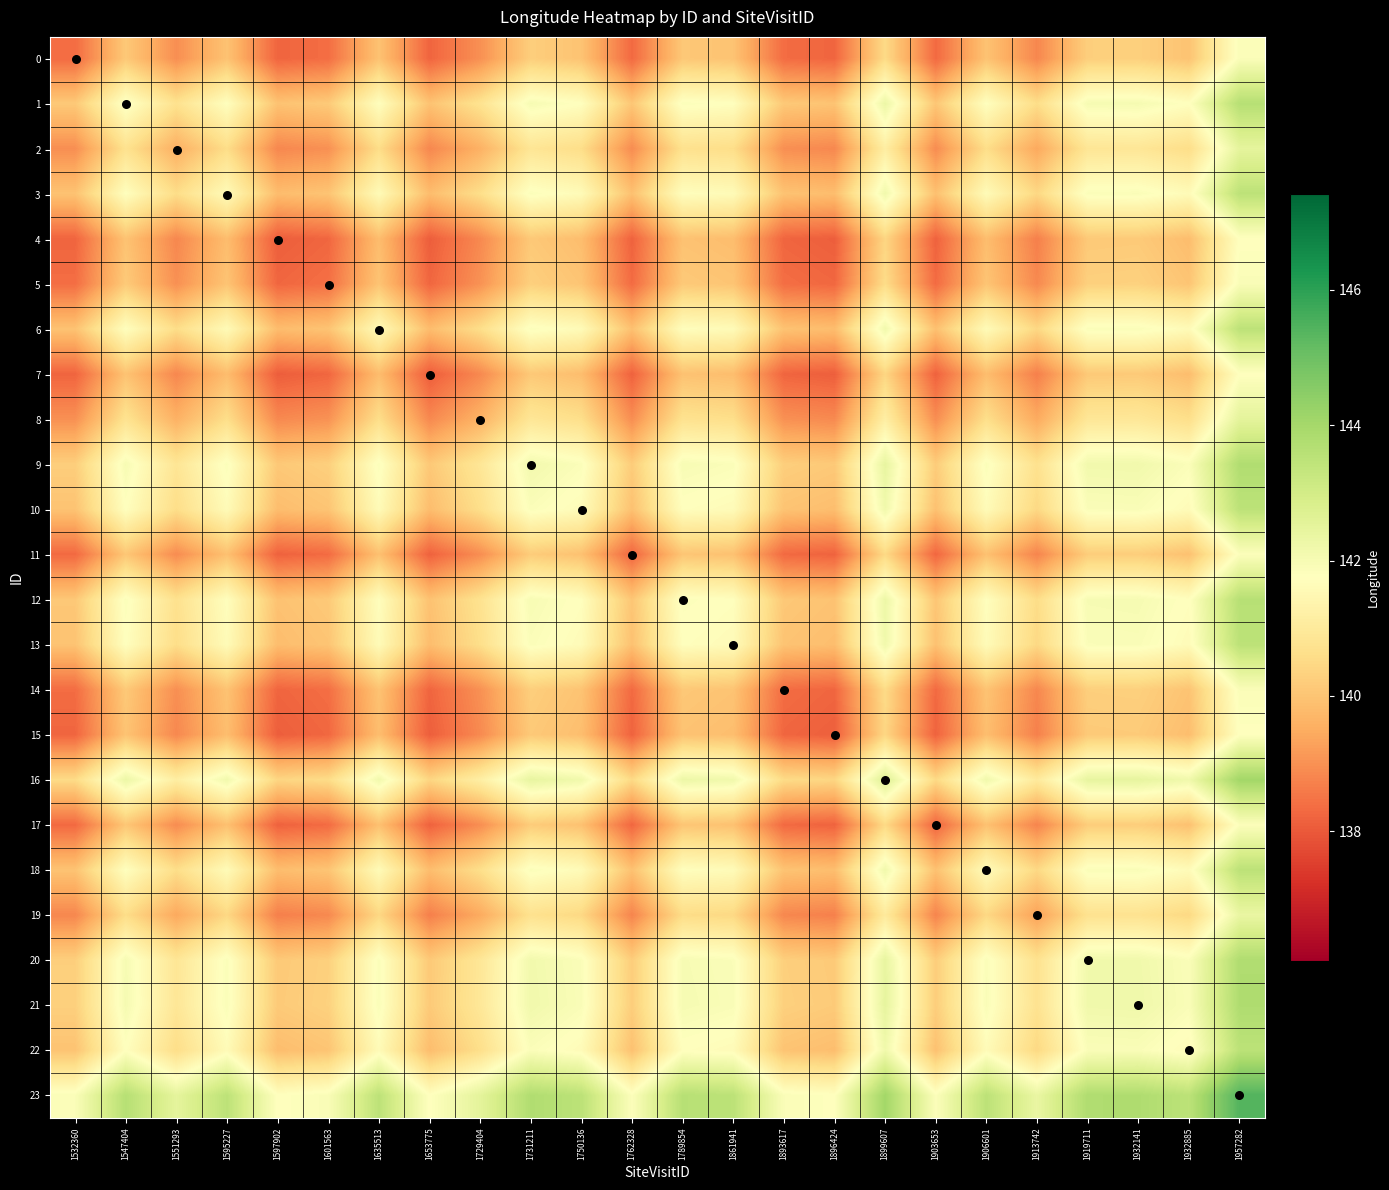

Which series has the largest total across all categories?

23